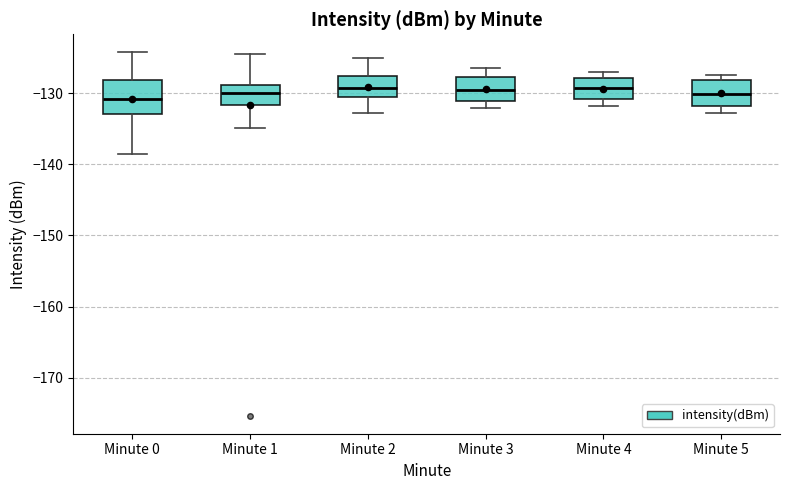

Which box is the tallest, from its lower edge to its upper edge?

Minute 0